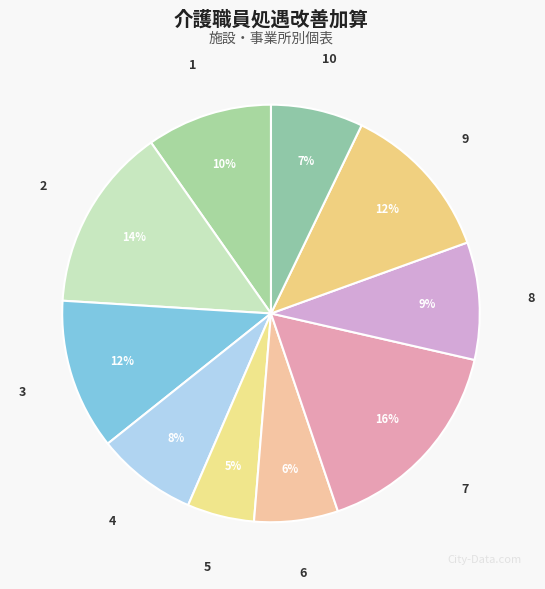

Does 9 represent more than half of the total?

No